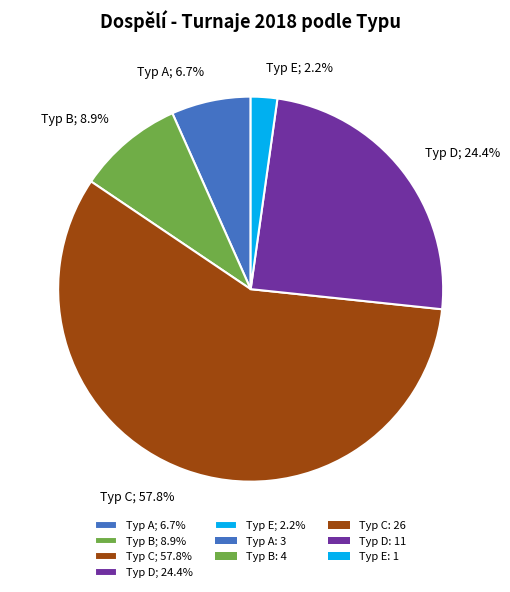

Between Typ B; 8.9% and Typ E; 2.2%, which is larger?

Typ B; 8.9%